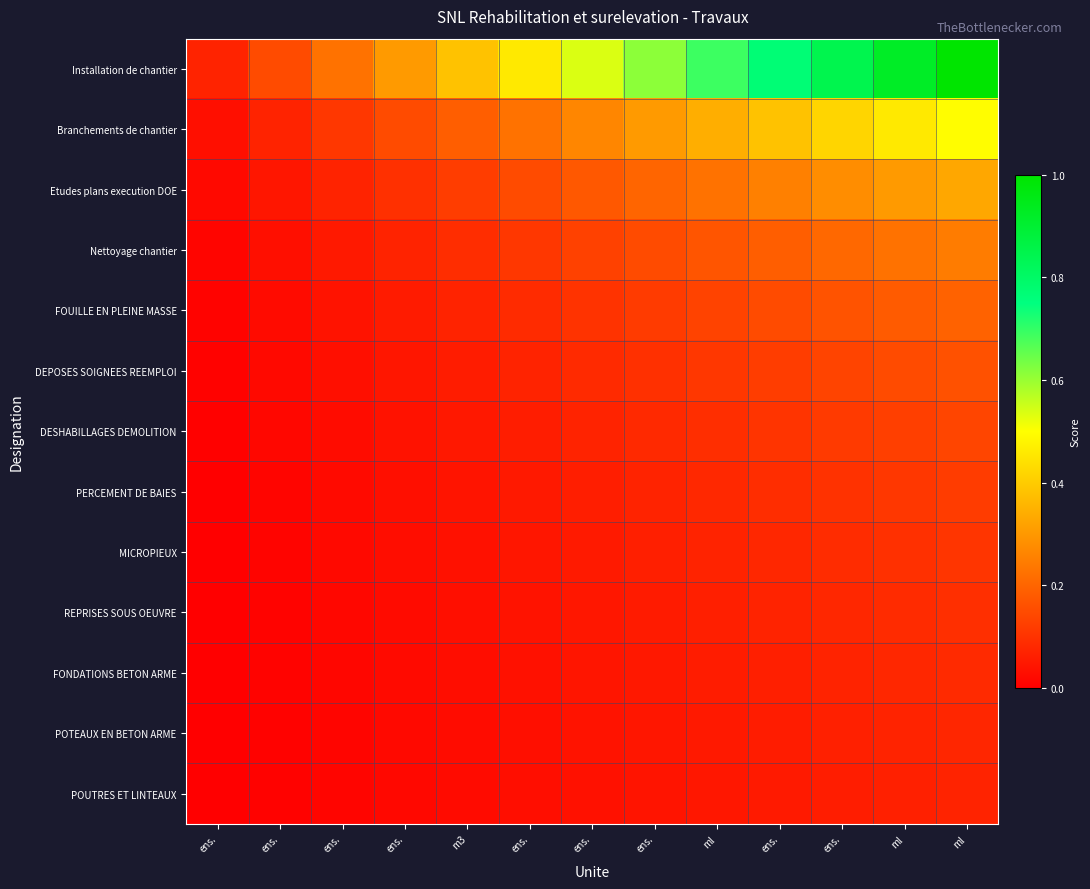

Between ens. and ml, which is larger?

ml